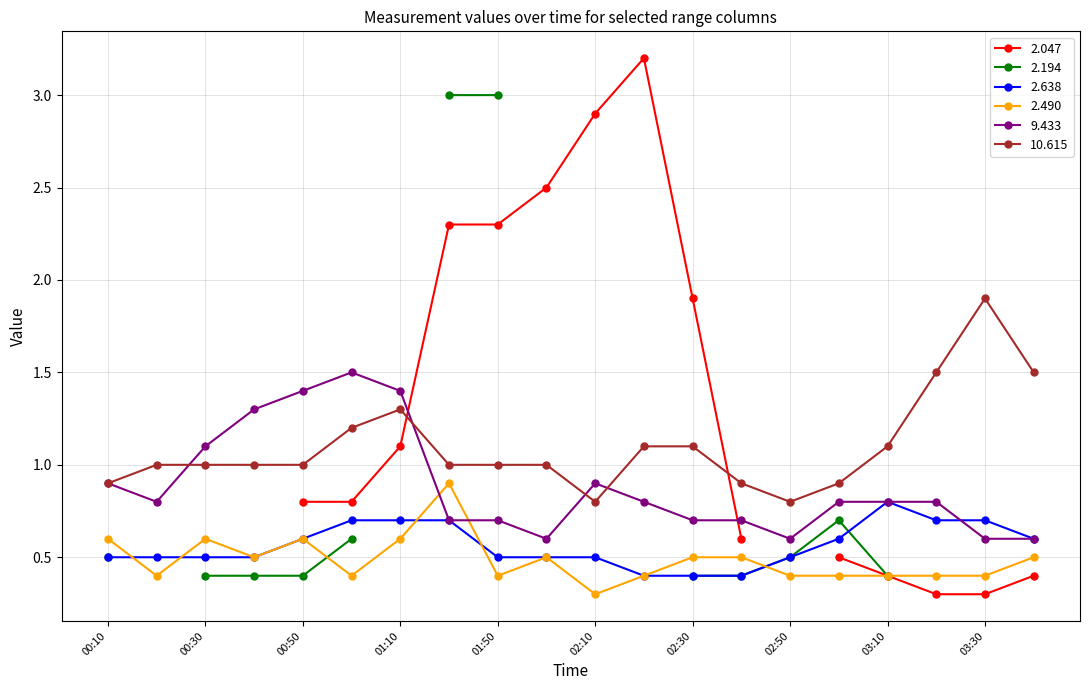

What is the approximate value of 10.615 at 2010/09/07 03:40?

1.5